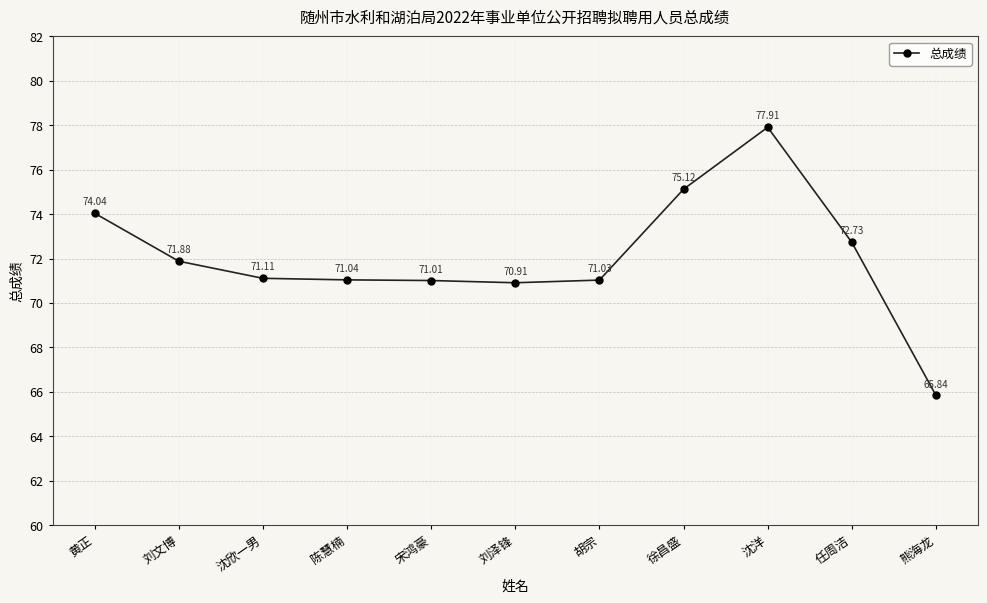

At which label does the data first exceed 71?

黄正